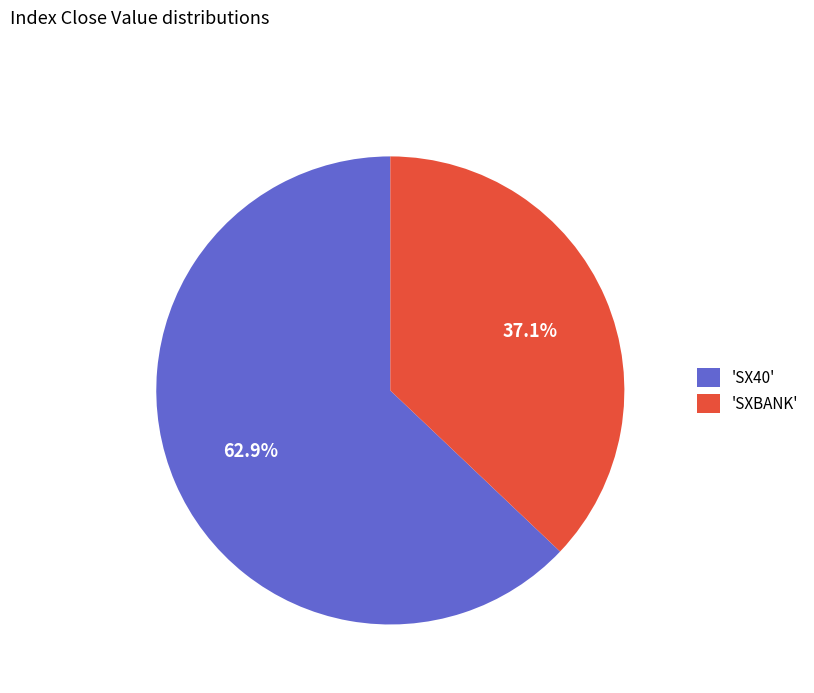

What is the majority slice?

'SX40'